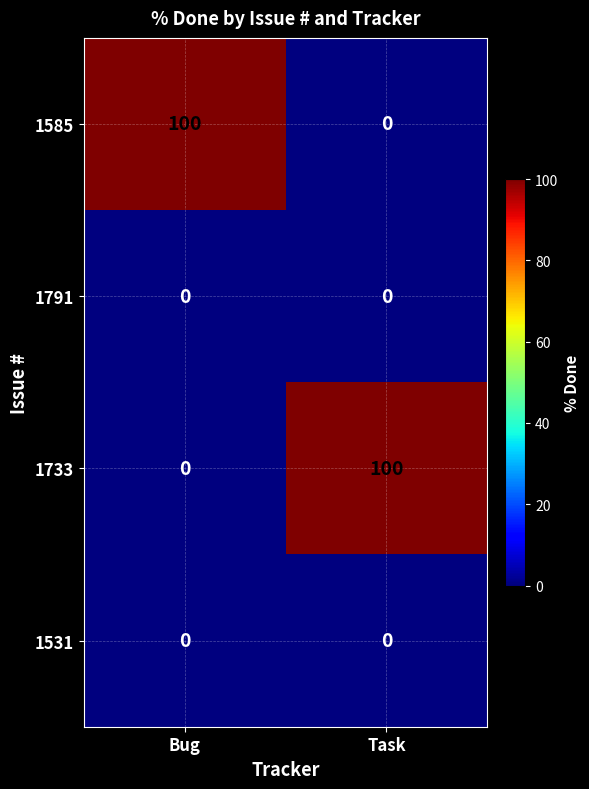

Reading left to right, list all the values displayed in this chart.

1585: 100	0
1791: 0	0
1733: 0	100
1531: 0	0